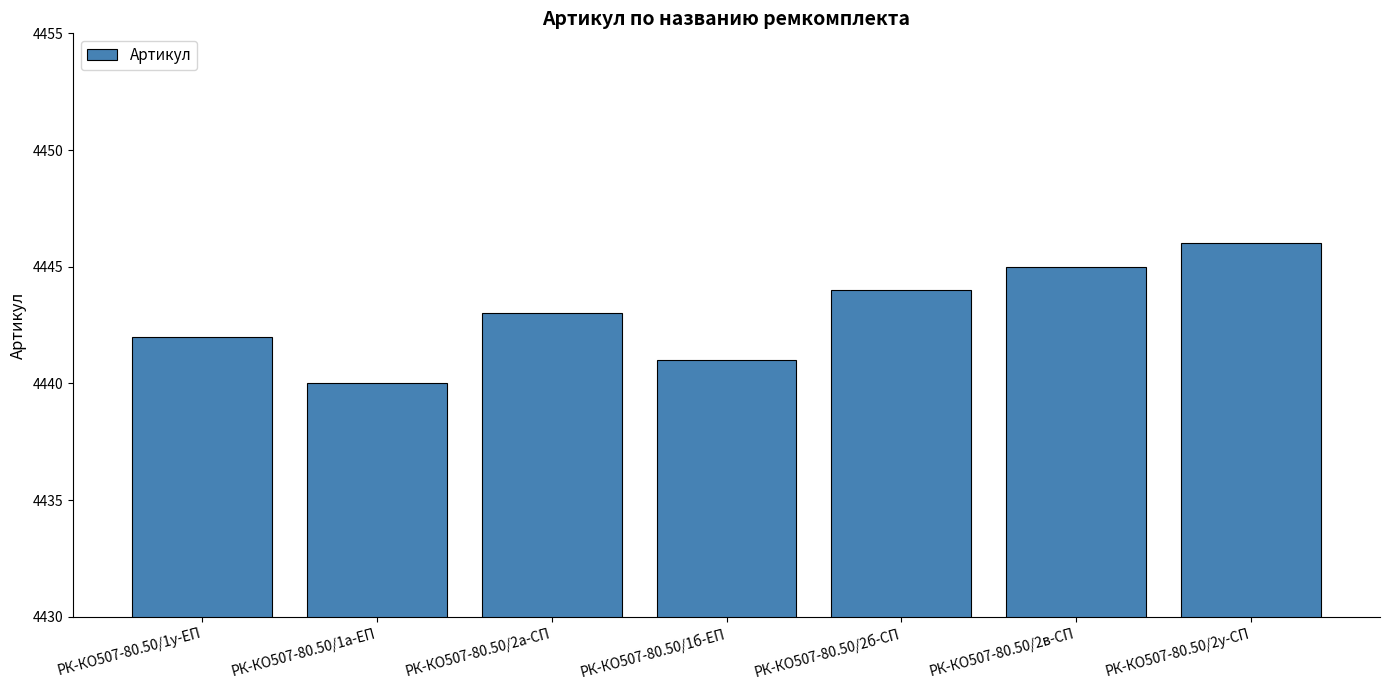

At which category does the chart reach its peak across all series?

РК-КО507-80.50/2у-СП